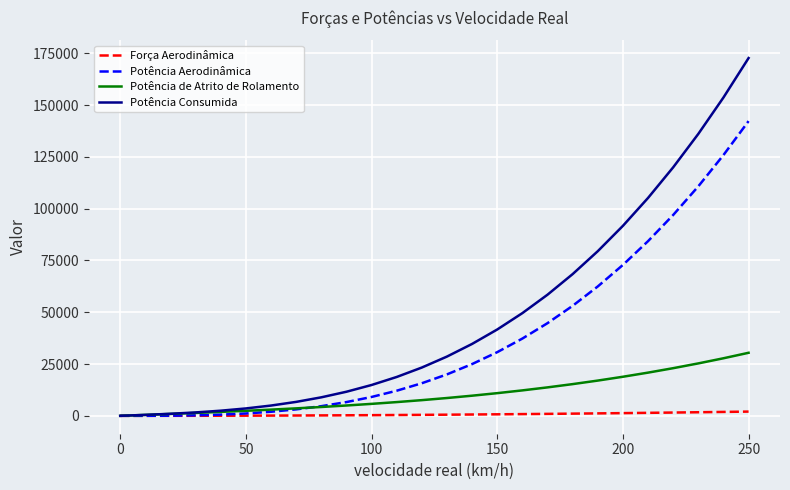

What are all the series names shown in the legend?

Força Aerodinâmica, Potência Aerodinâmica, Potência de Atrito de Rolamento, Potência Consumida